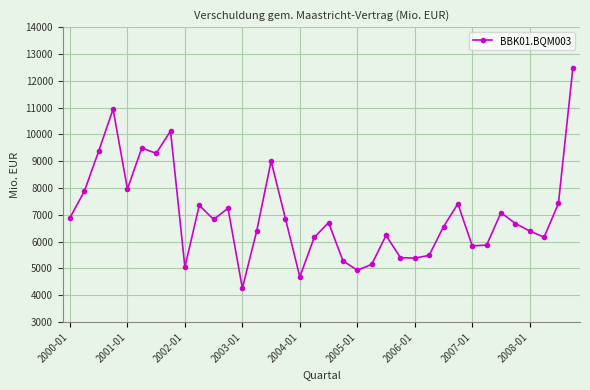

What is the value of the 12th point from the left?

7244